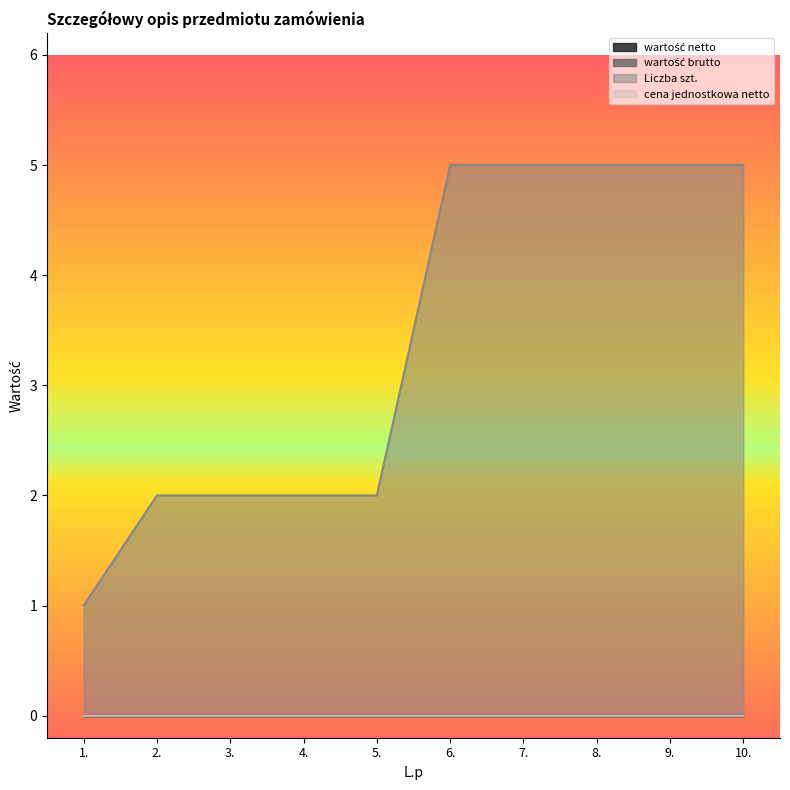

At which label does wartość netto reach its peak?

1.